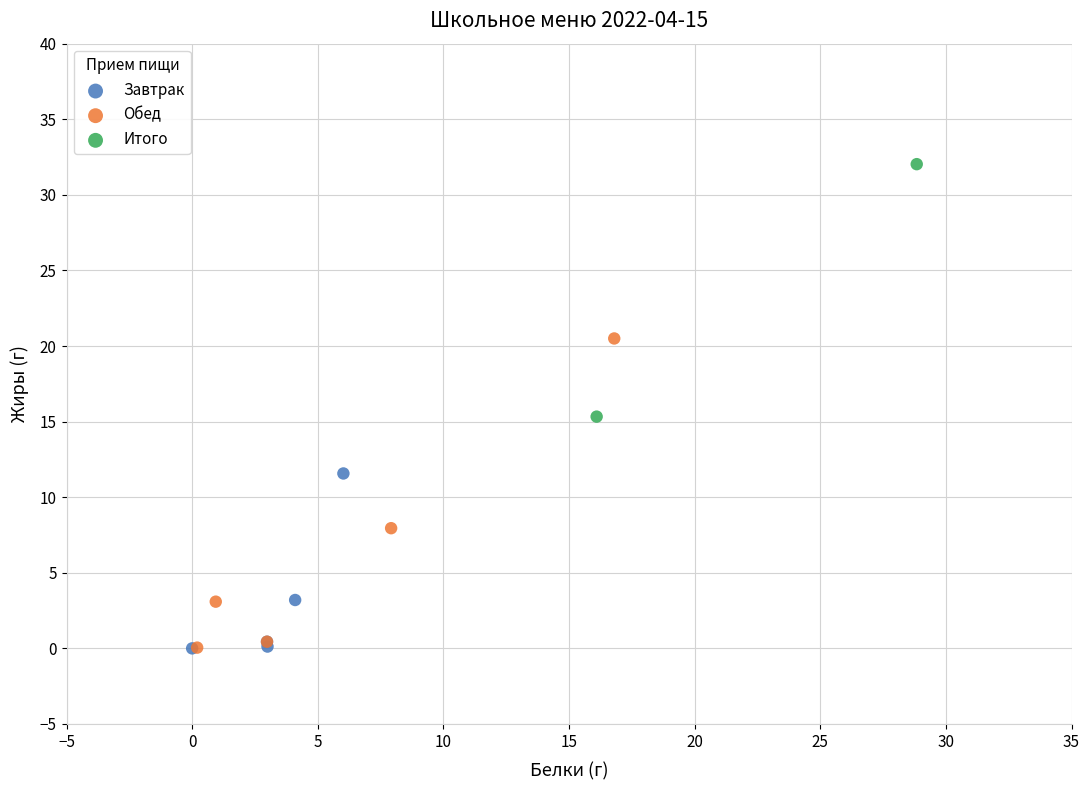

What are all the series names shown in the legend?

Завтрак, Обед, Итого